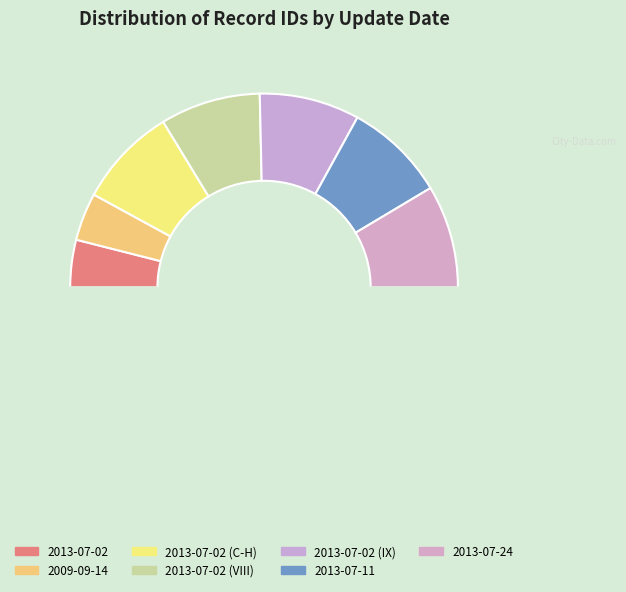

Which category has the biggest portion of the pie?

2013-07-24